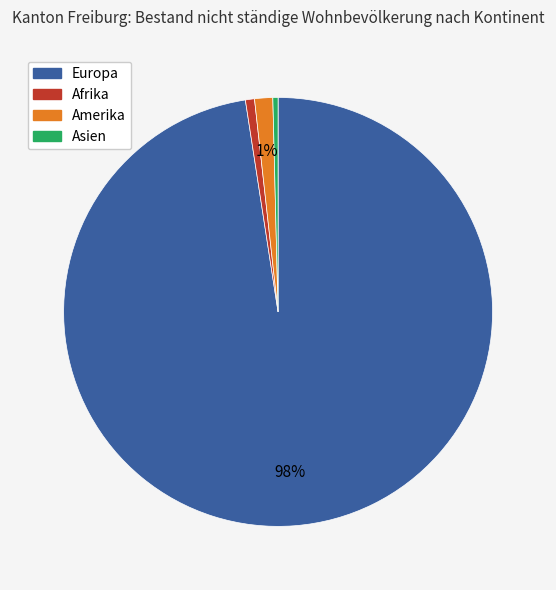

To the nearest percent, what is the average slice percentage?

25%